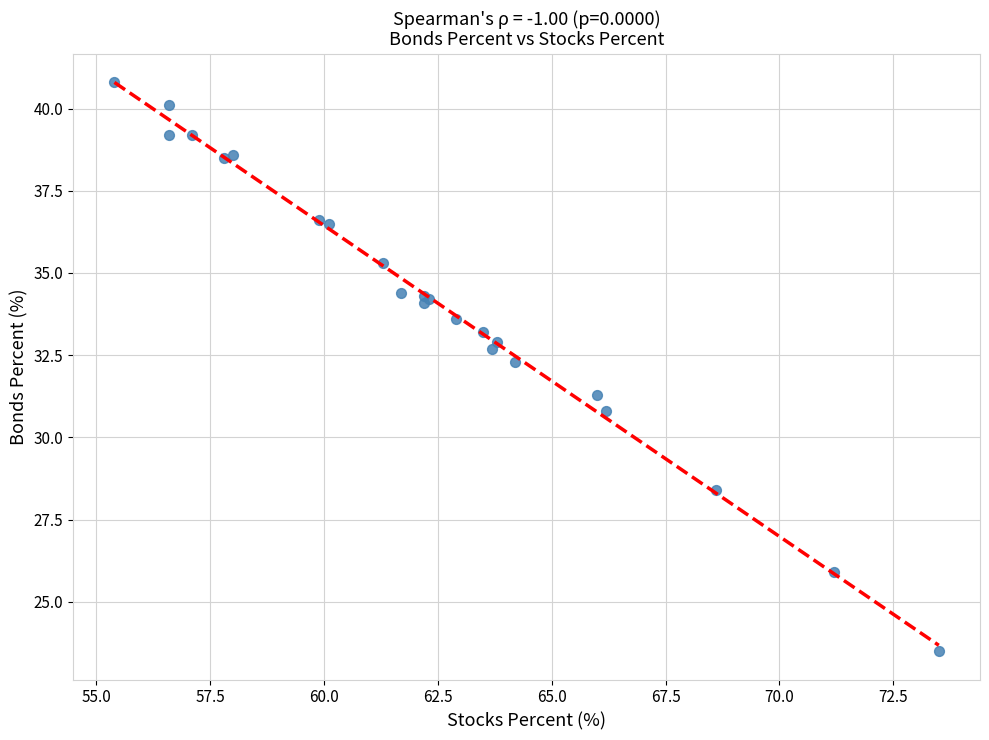

What Y value in the scatter plot is closest to 32?

32.3